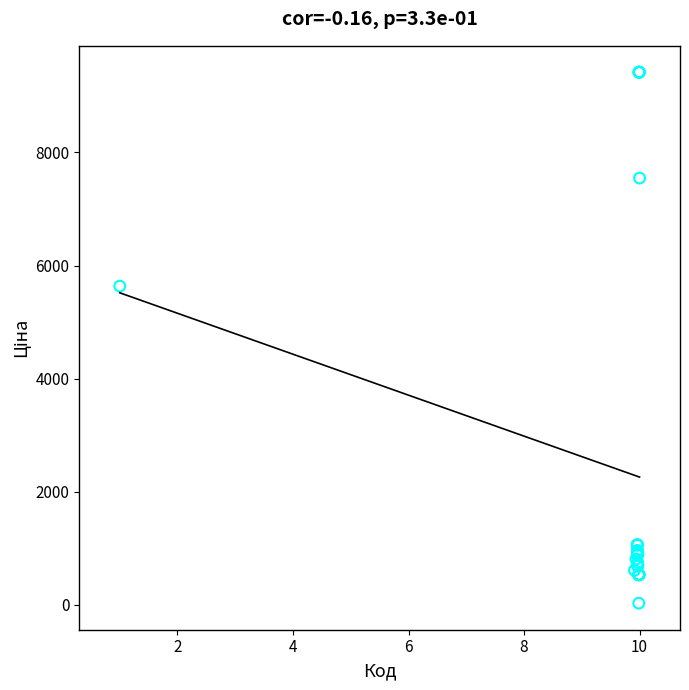

What Y value in the scatter plot is closest to 4724?

5636.0